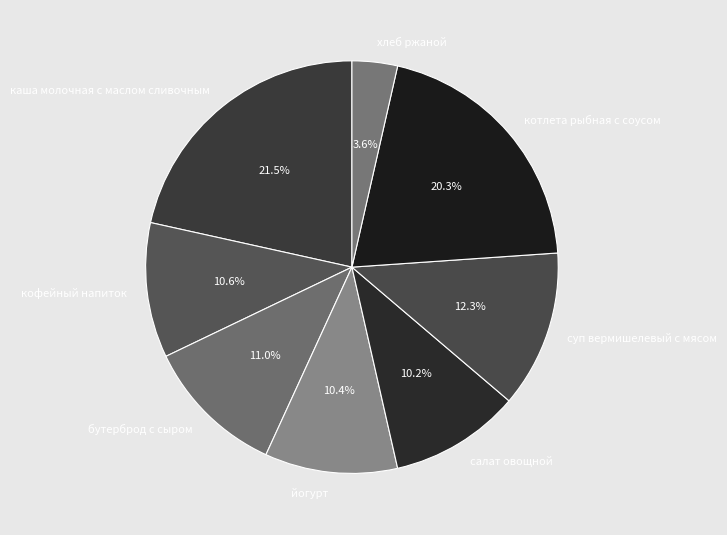

Does any single category account for the majority?

No